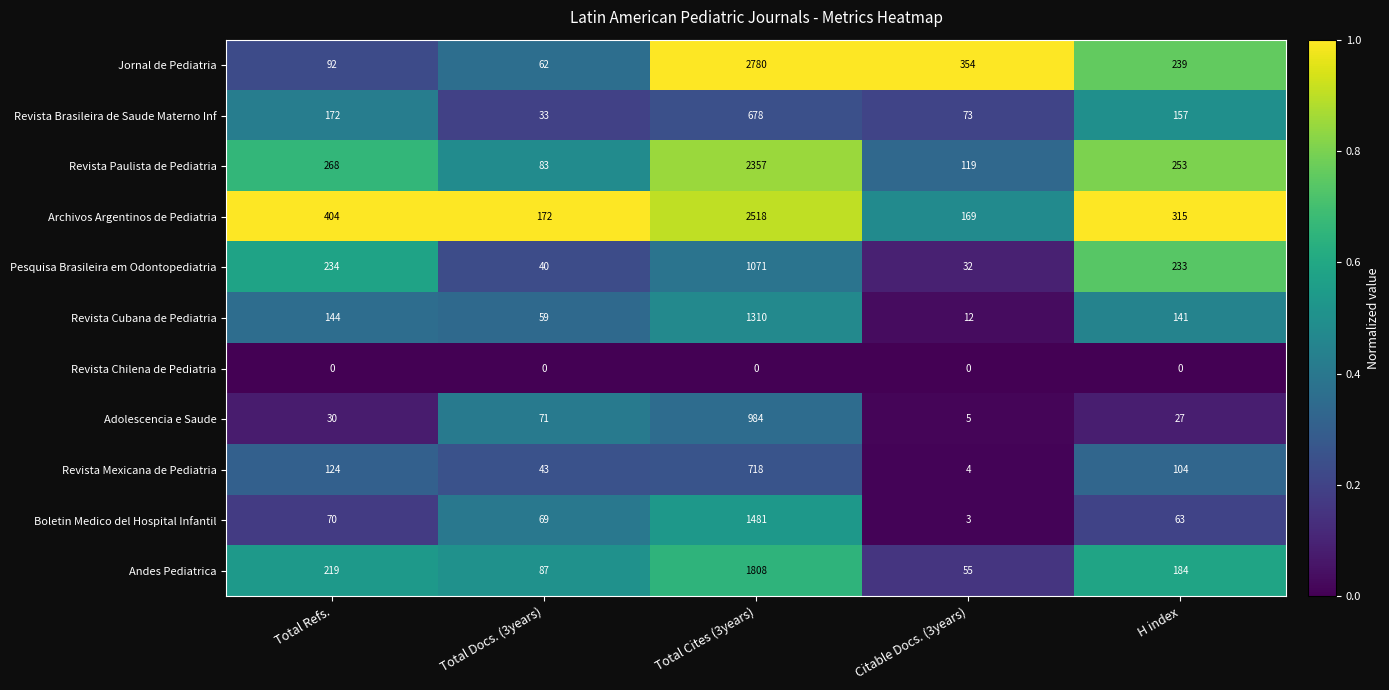

List the labels in order of Revista Brasileira de Saude Materno Inf value, smallest first.

Total Docs. (3years), Citable Docs. (3years), H index, Total Refs., Total Cites (3years)